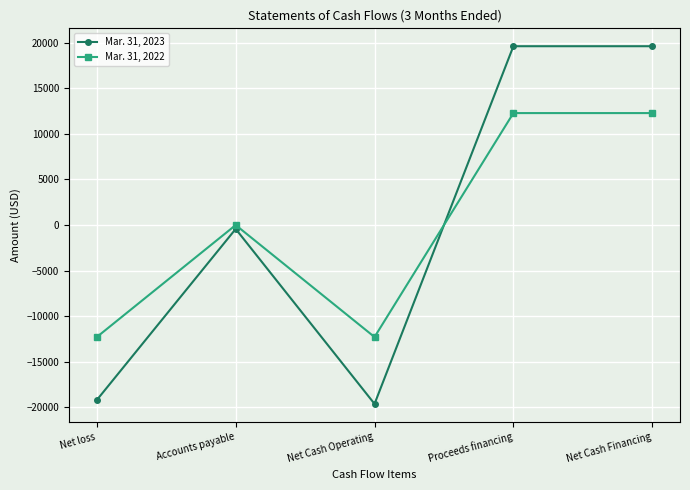

What is the label of the 5th point from the right?

Net loss